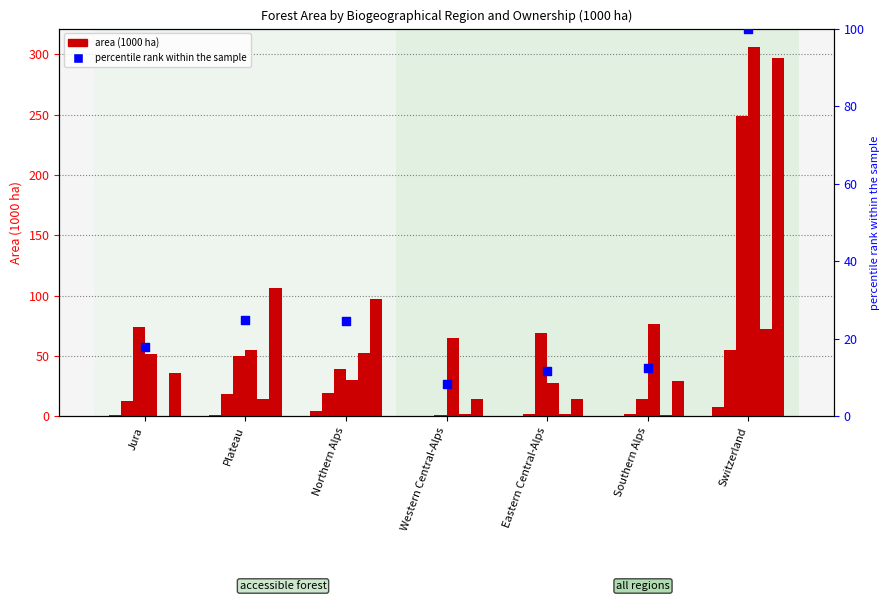

At which category is the sum across all series the highest?

Switzerland